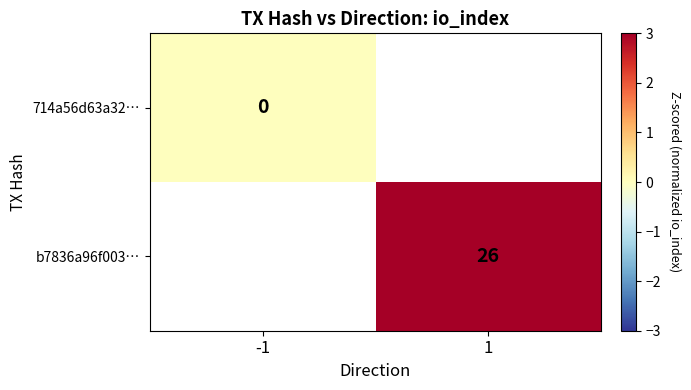

How many distinct data groups are displayed?

2